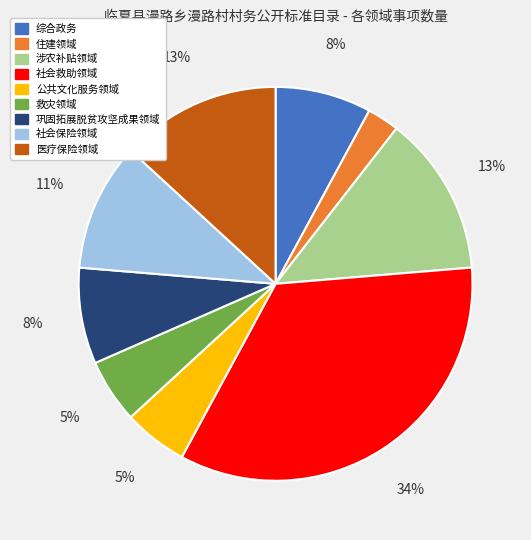

Is it true that 社会保险领域 is 17% of the pie?

False